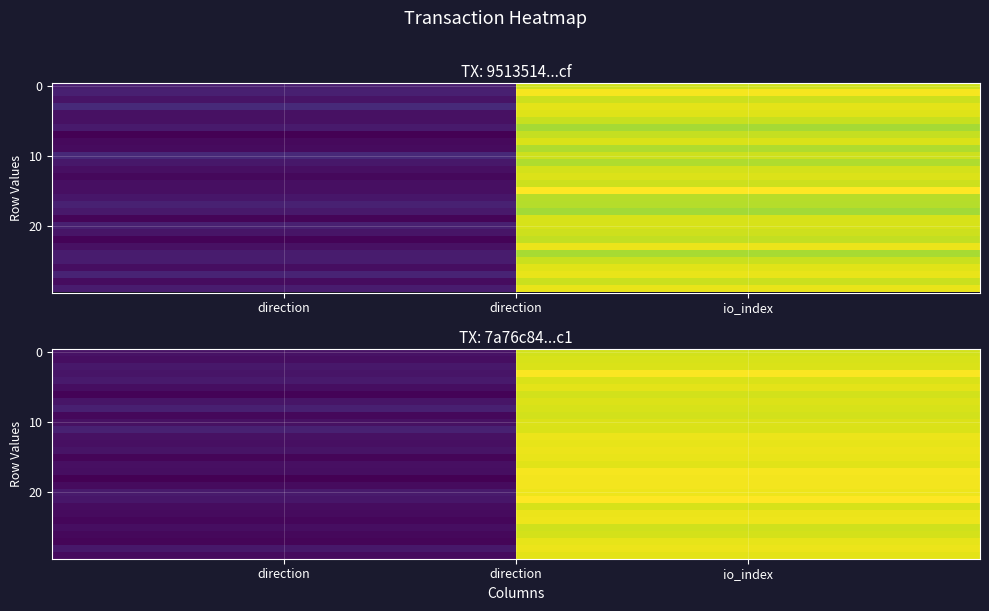

Count the number of data series in this chart.

30